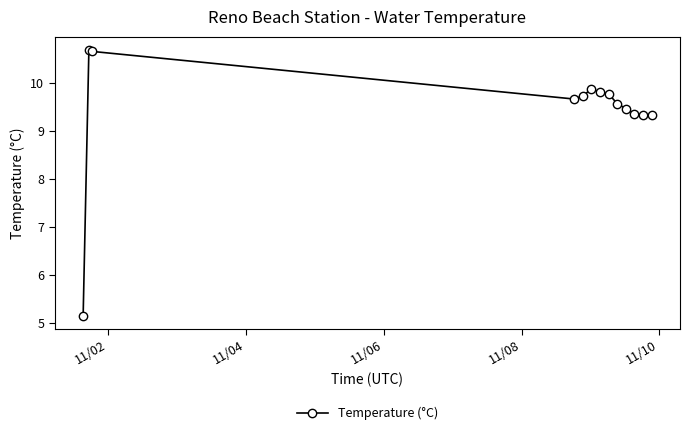

How many lines are shown in the chart?

1